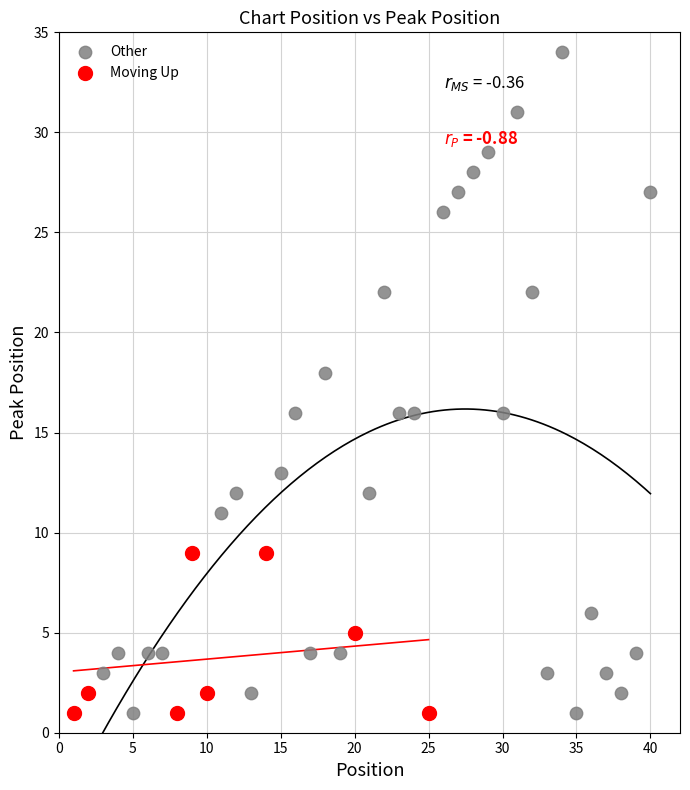

Which series has the largest Y range (max minus min)?

Other